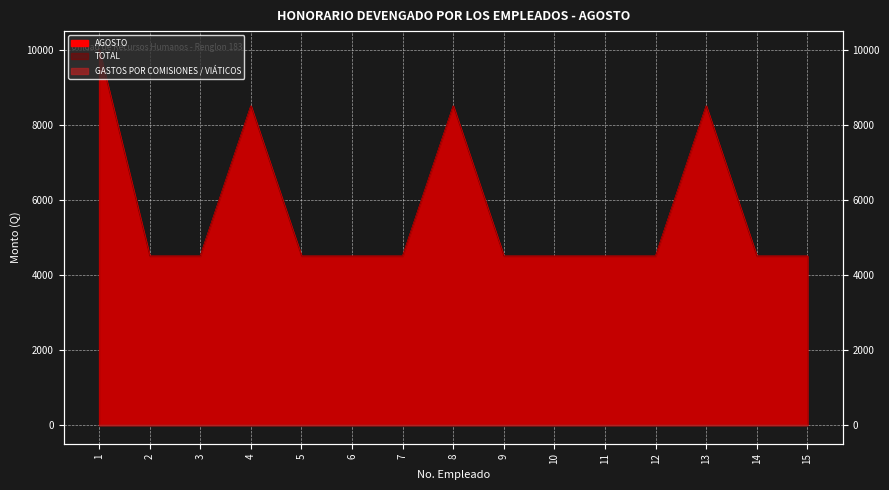

Reading left to right, extract all data points from this chart.

AGOSTO: 1=10000	2=4500	3=4500	4=8500	5=4500	6=4500	7=4500	8=8500	9=4500	10=4500	11=4500	12=4500	13=8500	14=4500	15=4500
TOTAL: 1=10000	2=4500	3=4500	4=8500	5=4500	6=4500	7=4500	8=8500	9=4500	10=4500	11=4500	12=4500	13=8500	14=4500	15=4500